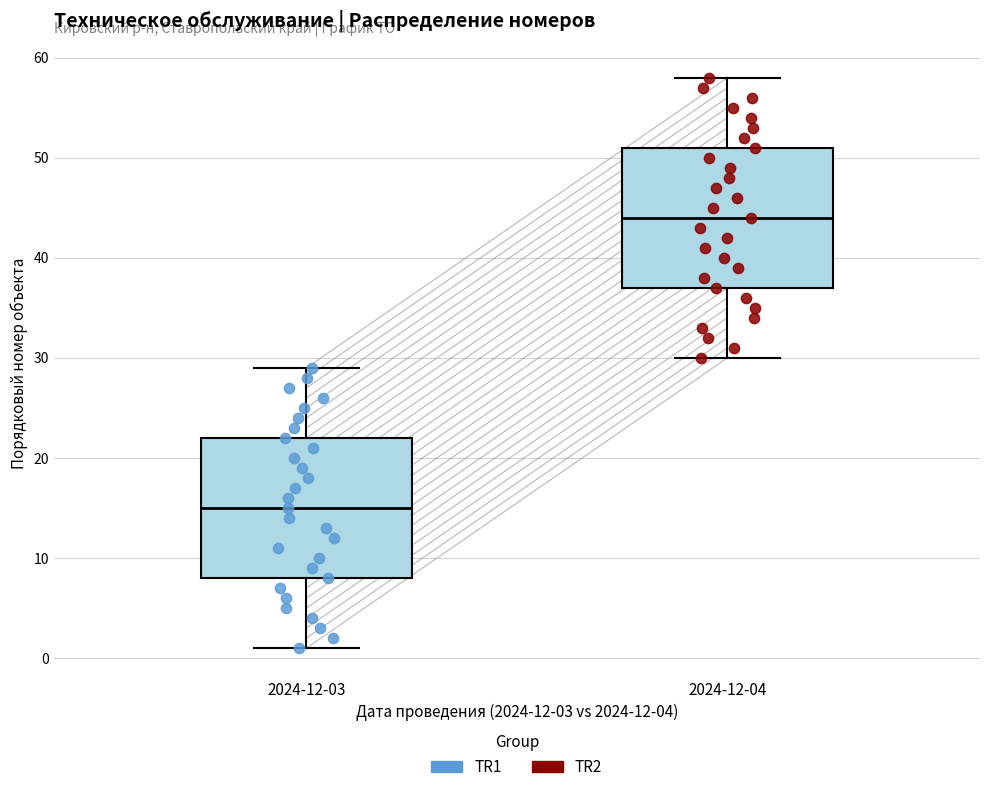

Reading left to right, read every box against the y-axis: the position of its median line, the range the box covers, and the ends of its whiskers. The values are not printed on the chart, so give them approximately, as read against the axis.

2024-12-03: median 15, box 8 to 22, whiskers 1 to 29
2024-12-04: median 44, box 37 to 51, whiskers 30 to 58